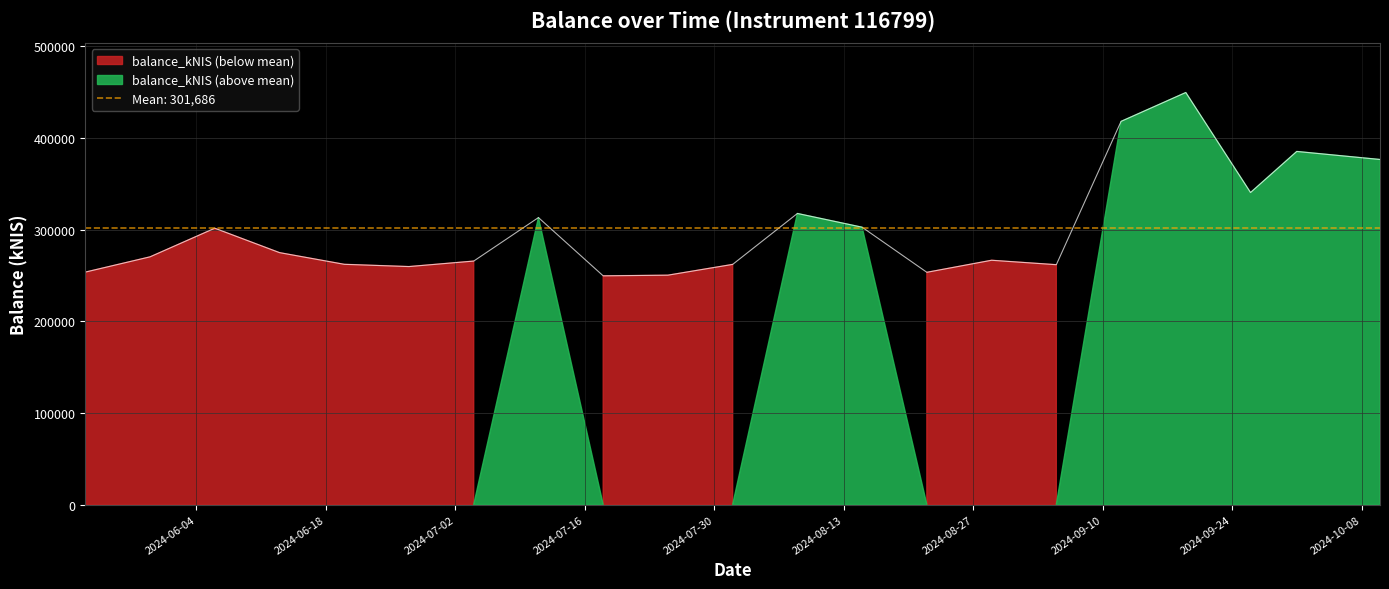

Approximately how many times larger is the value at 2024-05-30 compared to 2024-08-22?

1.1